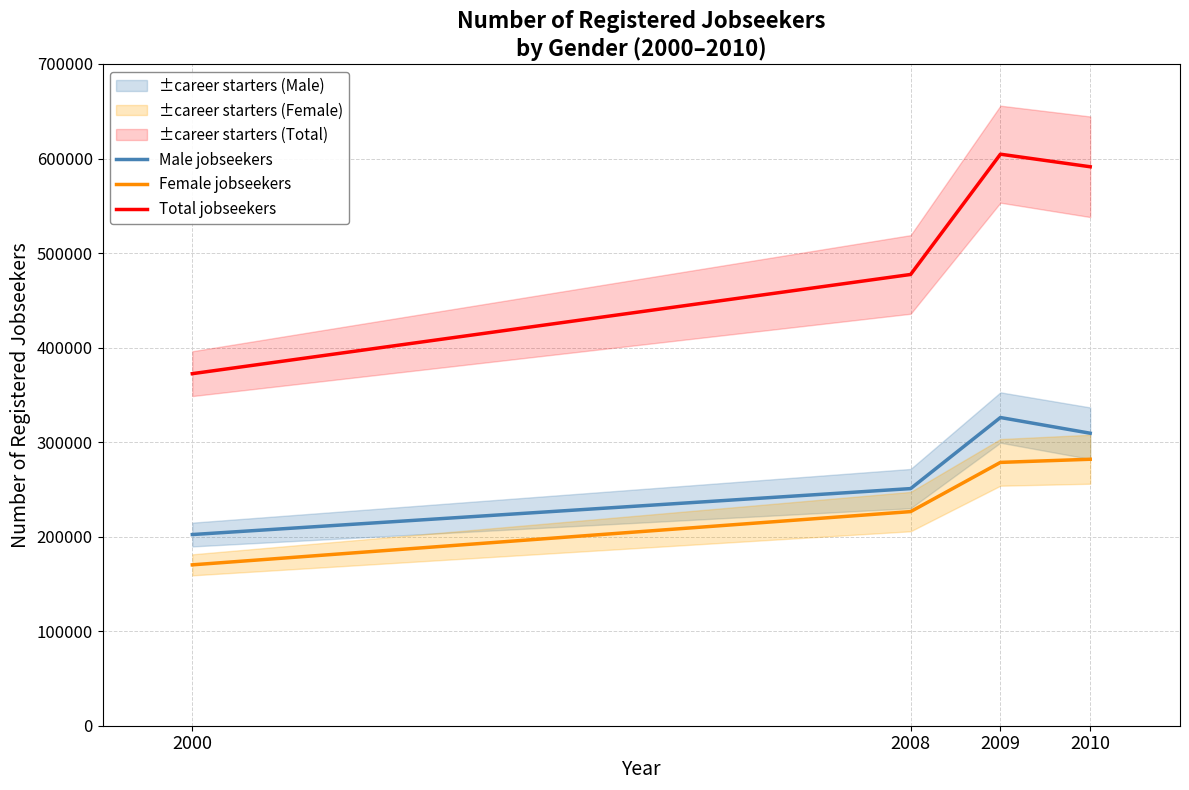

What is the value of the Total jobseekers point at the 3rd from the left?

604576